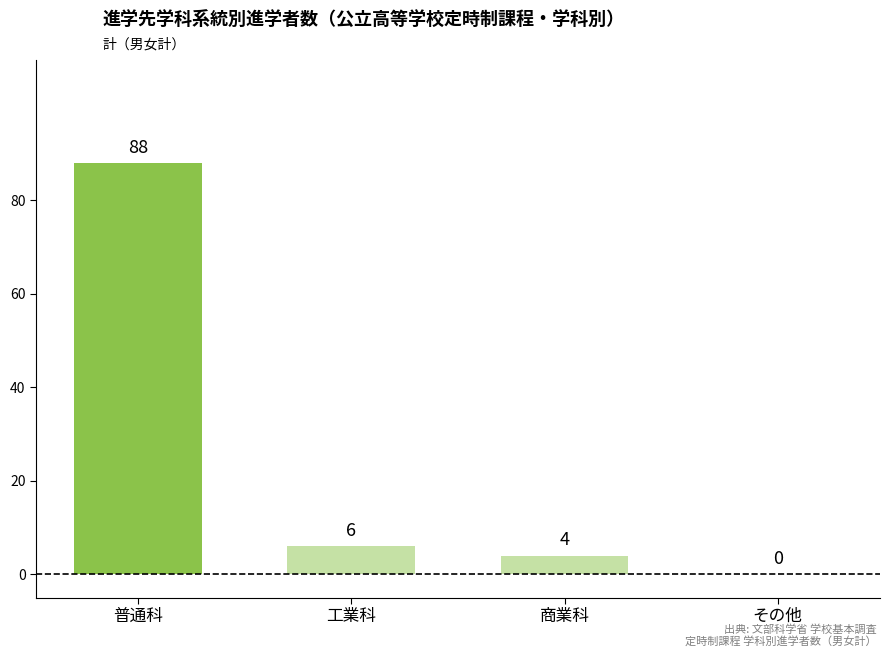

How many distinct data groups are displayed?

1